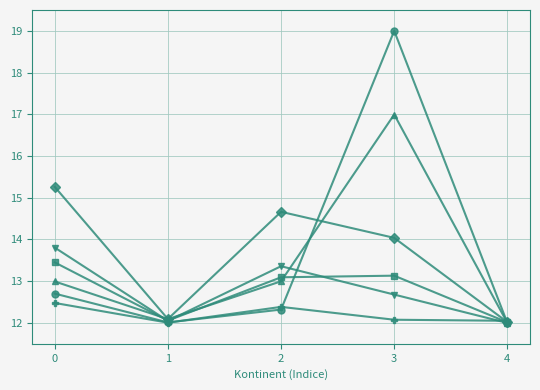

Does the chart have visible grid lines?

Yes